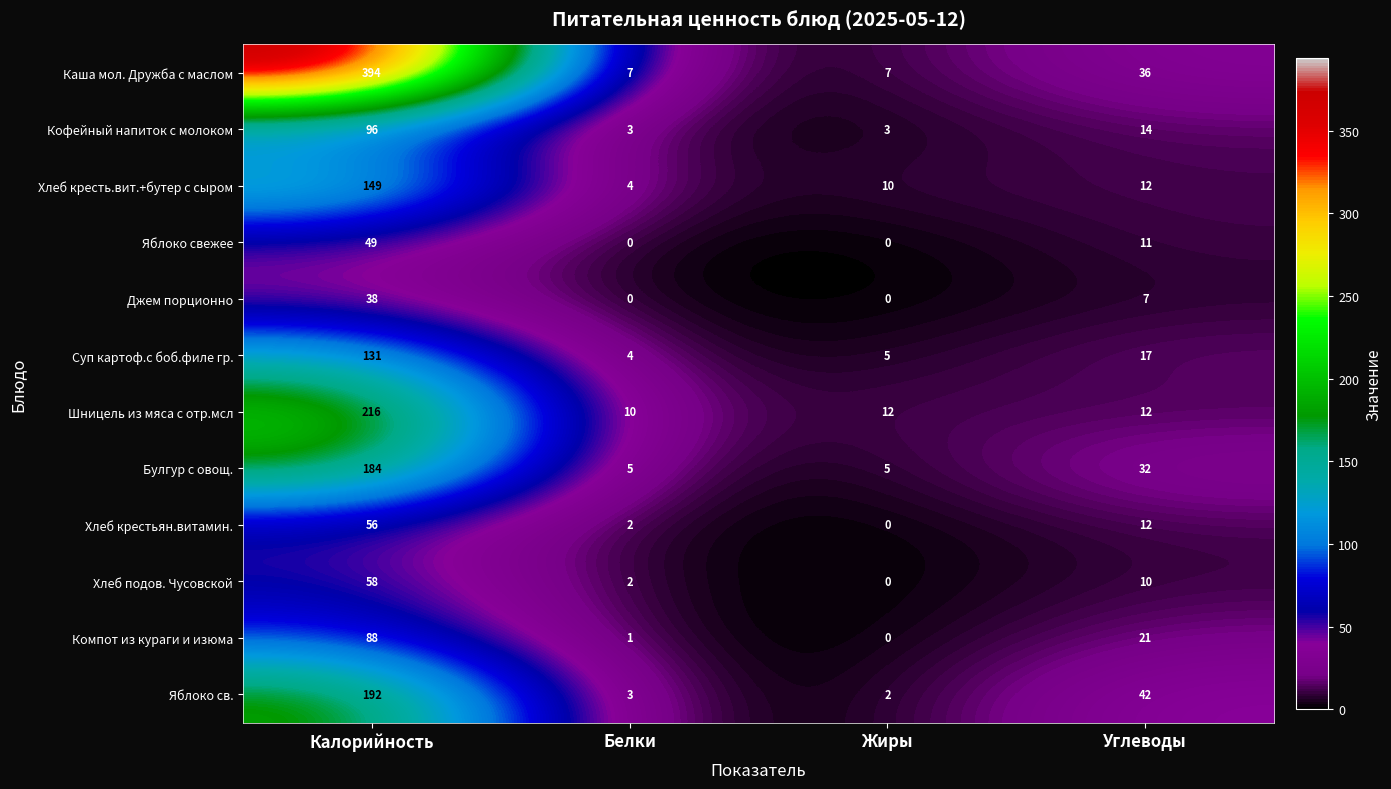

Rank the series by their maximum value, from highest to lowest.

Каша мол. Дружба с маслом, Шницель из мяса с отр.мсл, Яблоко св., Булгур с овощ., Хлеб кресть.вит.+бутер с сыром, Суп картоф.с боб.филе гр., Кофейный напиток с молоком, Компот из кураги и изюма, Хлеб подов. Чусовской, Хлеб крестьян.витамин., Яблоко свежее, Джем порционно